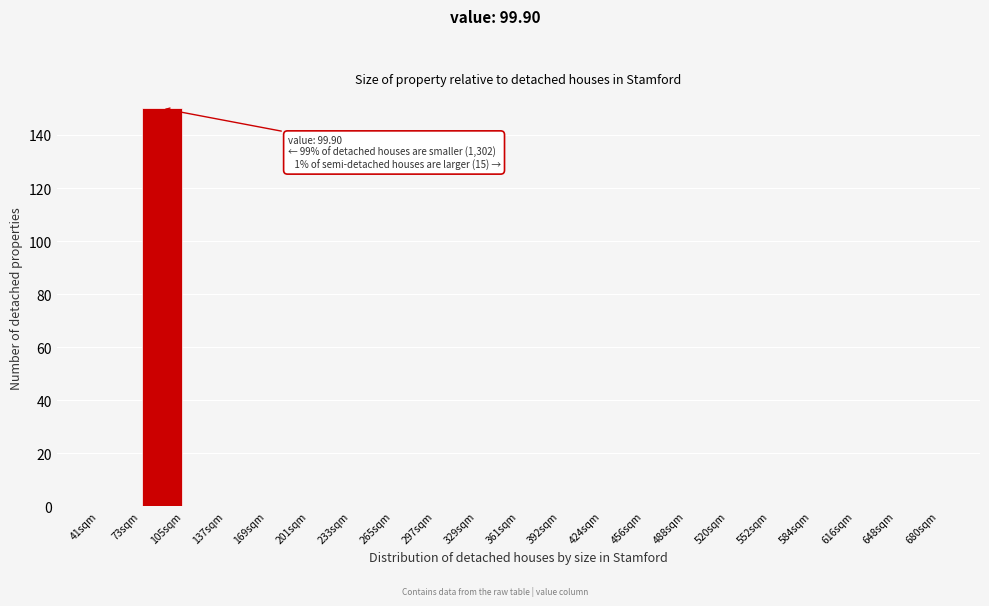

Over which range of the x-axis is the bar tallest?

75 to 105